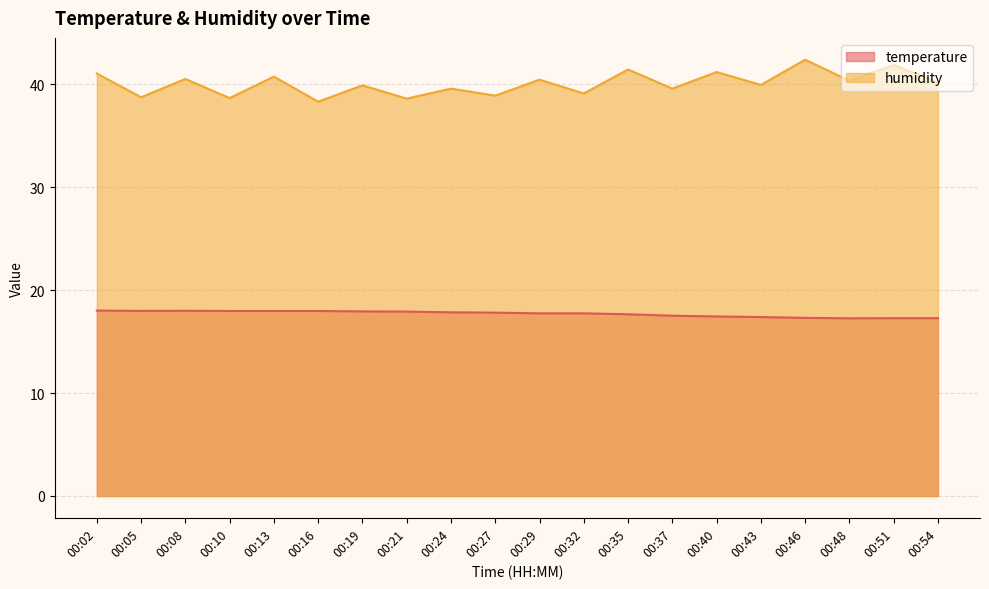

In temperature, how many points are lower than both neighbors (excluding endpoints)?

2